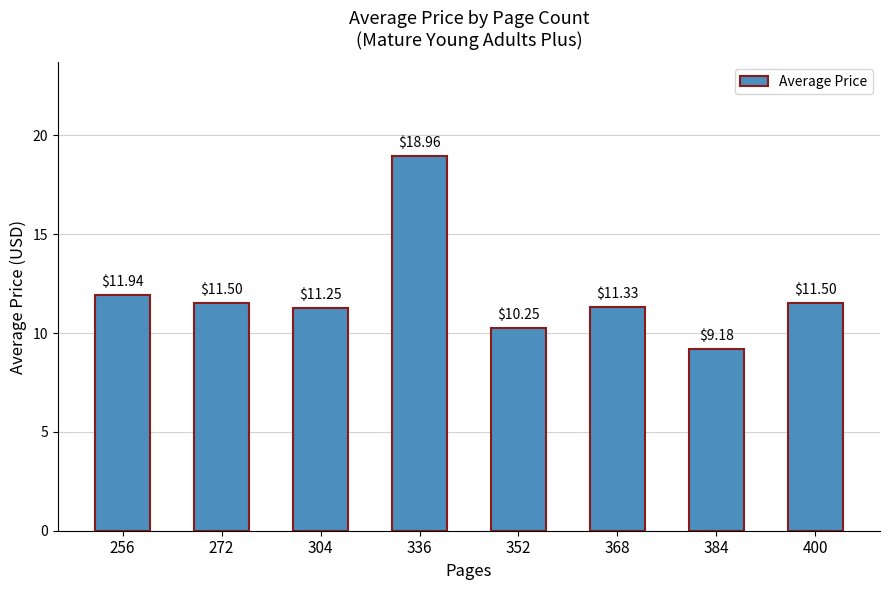

Between 304 and 352, which is larger?

304